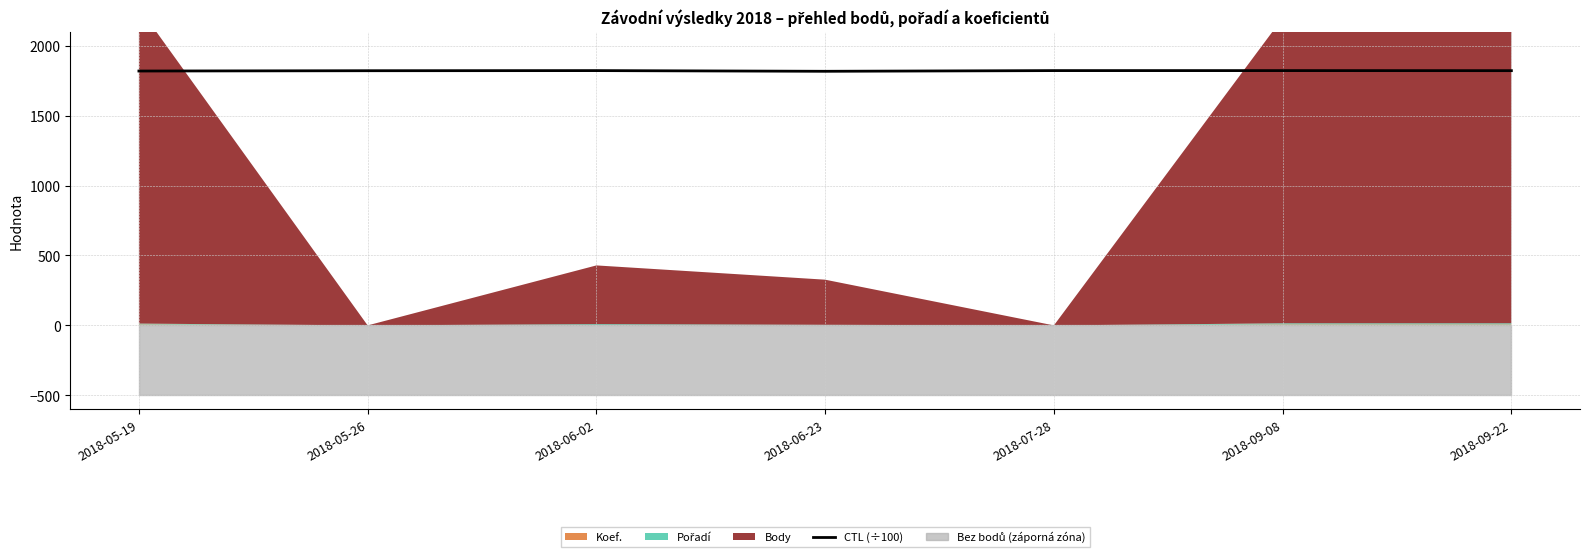

The value of CTL (÷100) at 2018-09-22 is 567.5. True or false?

False